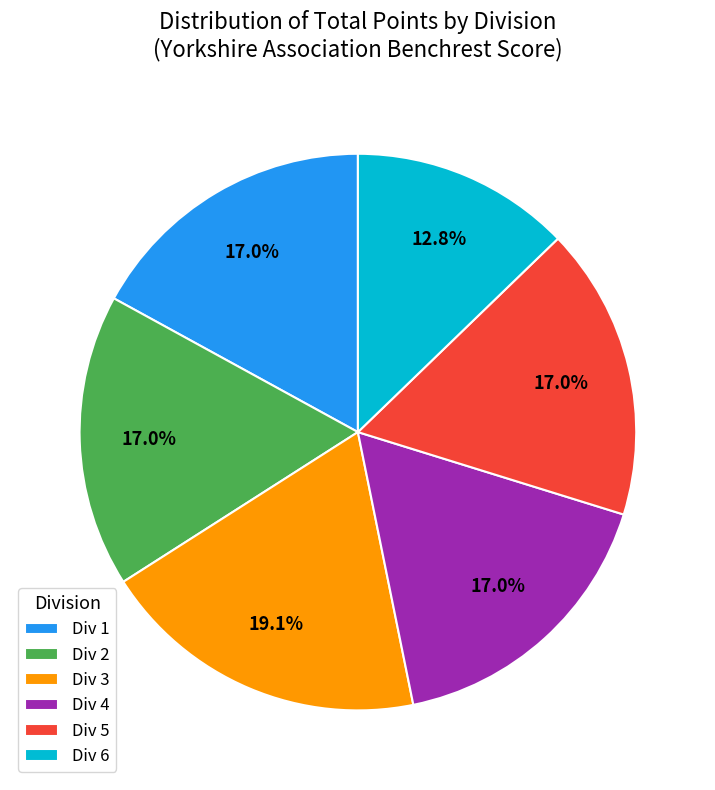

Which slice is the smallest?

Div 6